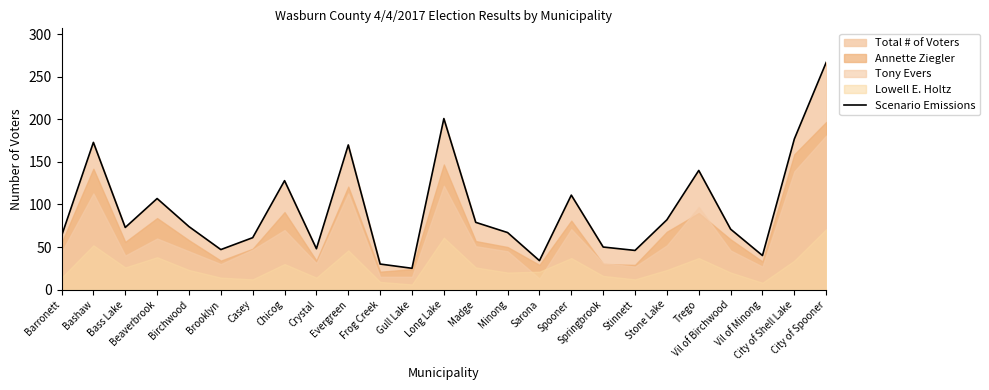

True or false: the data has more than 1 interior local peaks.

True